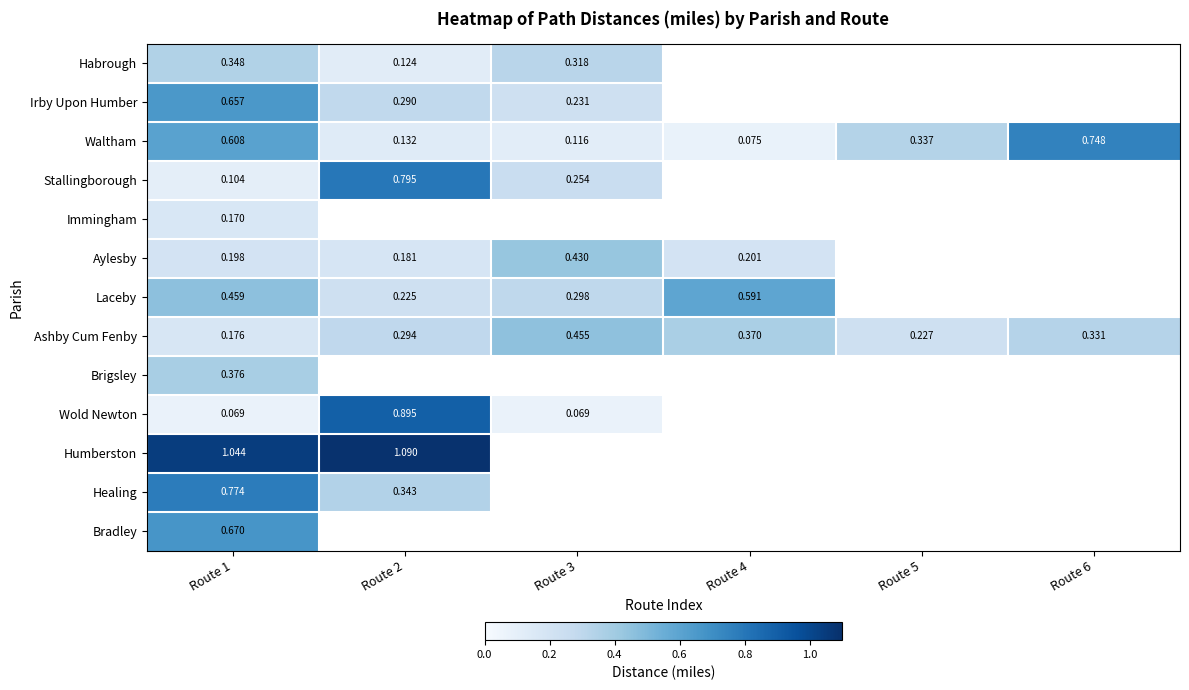

What is the maximum value for Healing?

0.8